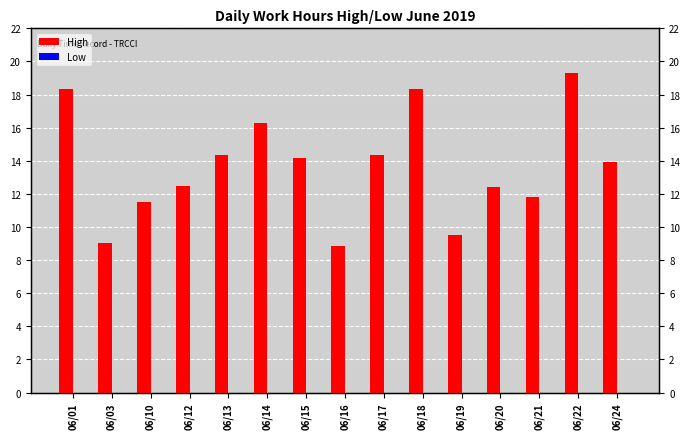

Which series changed the most between 06/13 and 06/24?

High